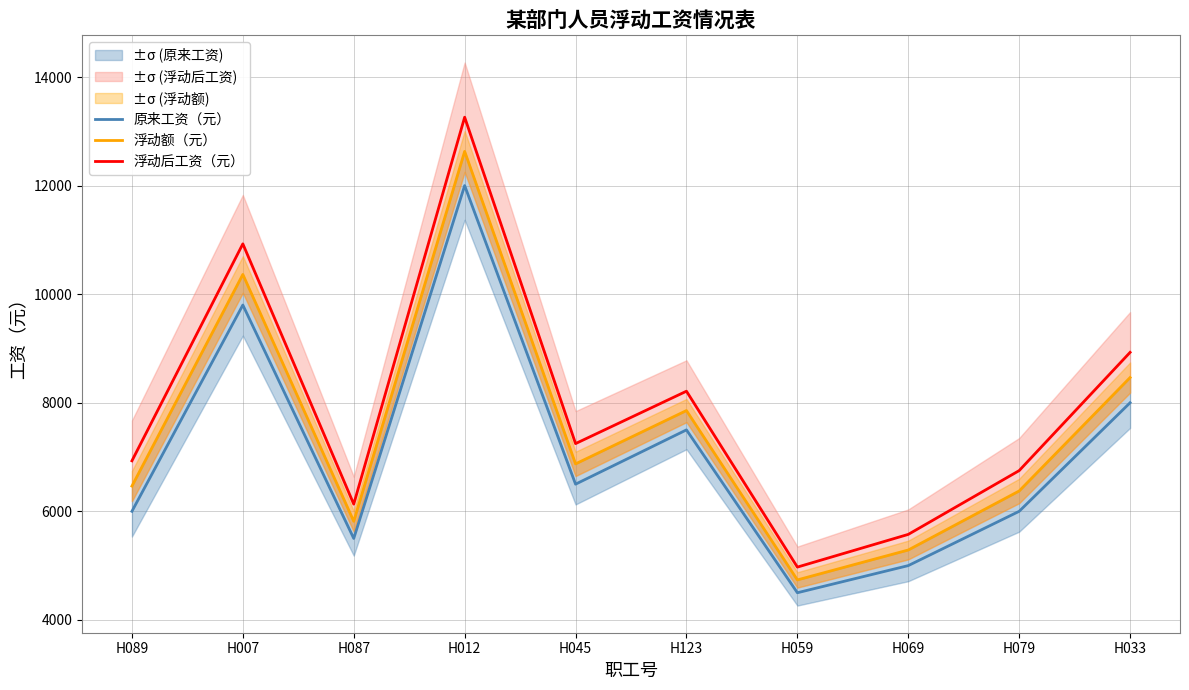

At which label does 原来工资（元） reach its peak?

H012